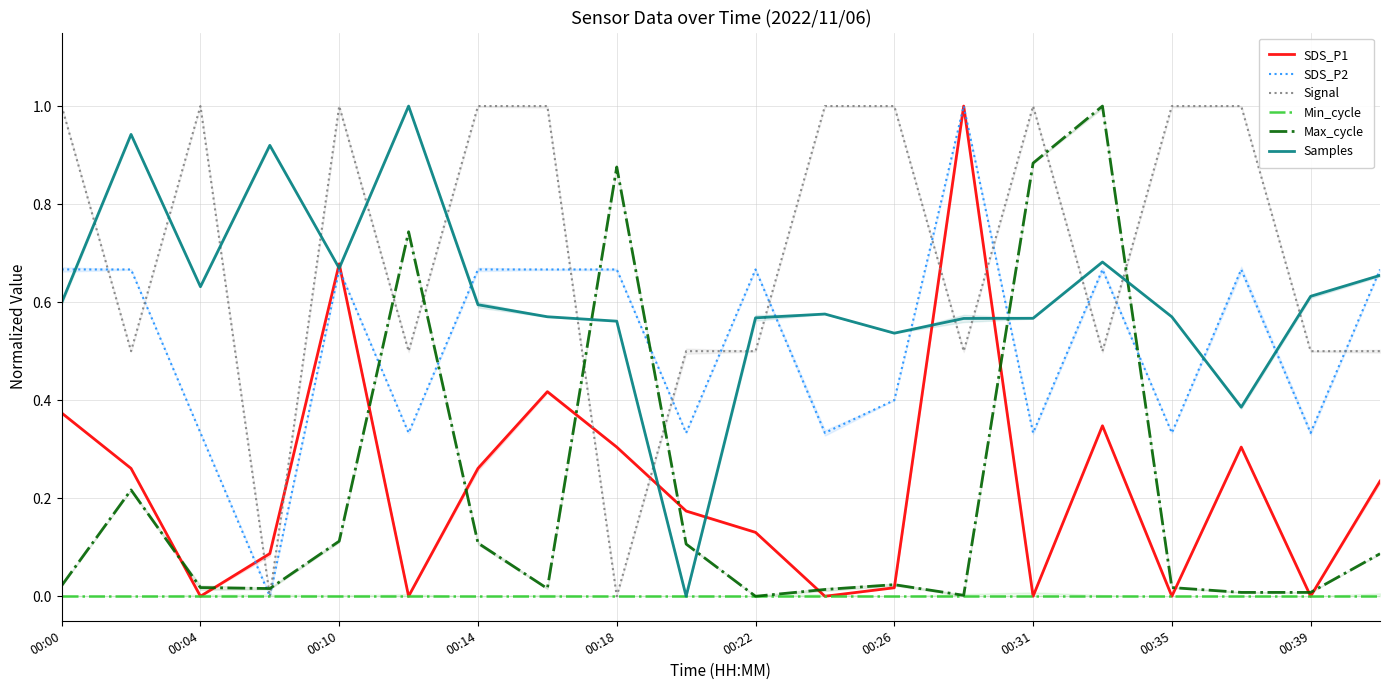

At which category does the chart reach its peak across all series?

13